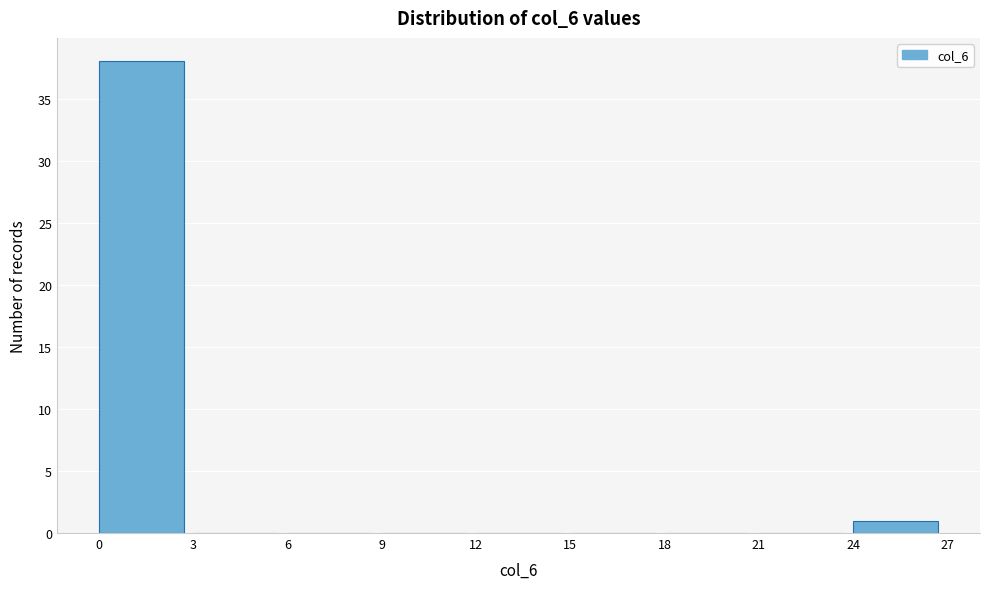

Reading left to right, transcribe this chart: for each bar, give the range it covers on the x-axis and its height. The values are not printed on the chart, so give them approximately, as read against the axis.

0 to 3: 38
3 to 6: 0
6 to 9: 0
9 to 12: 0
12 to 15: 0
15 to 18: 0
18 to 21: 0
21 to 24: 0
24 to 27: 1